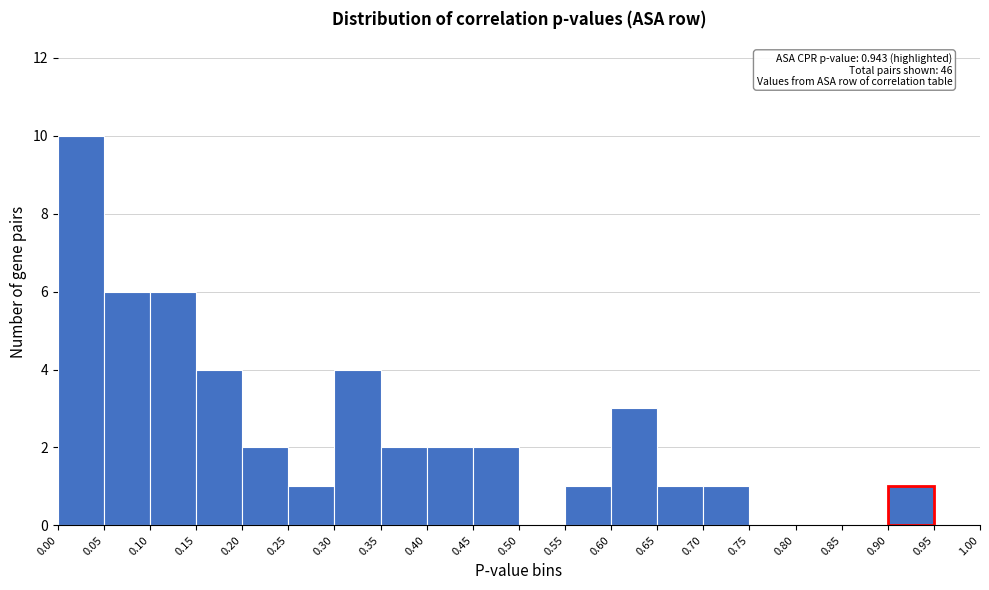

Over which range of the x-axis is the bar tallest?

0.00 to 0.05